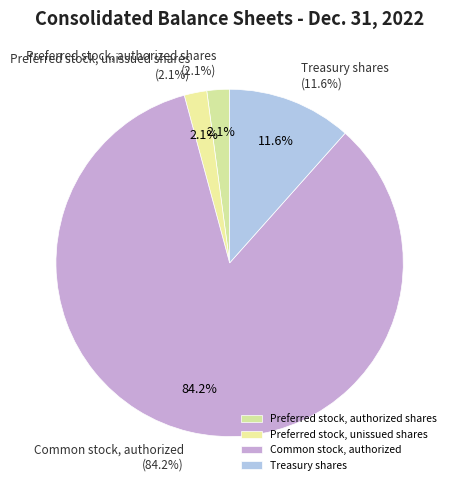

True or false: Preferred stock, authorized shares accounts for 1% of the total.

False